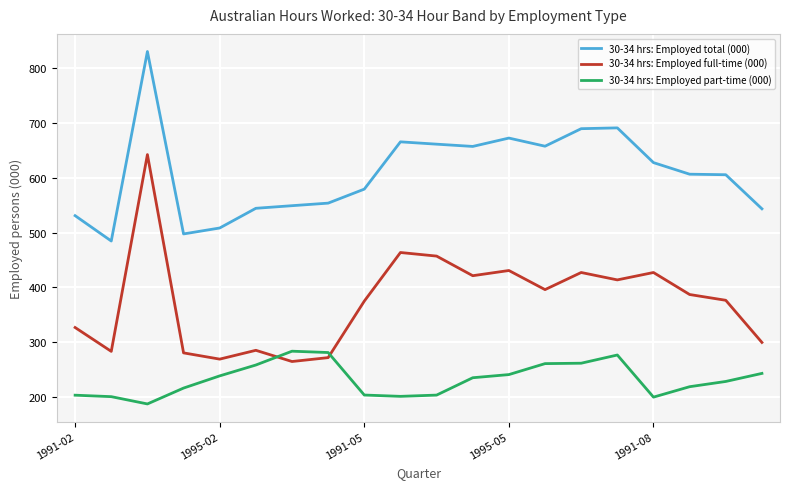

What is the difference between the maximum and minimum values in the 30-34 hrs: Employed part-time (000) series?

96.1